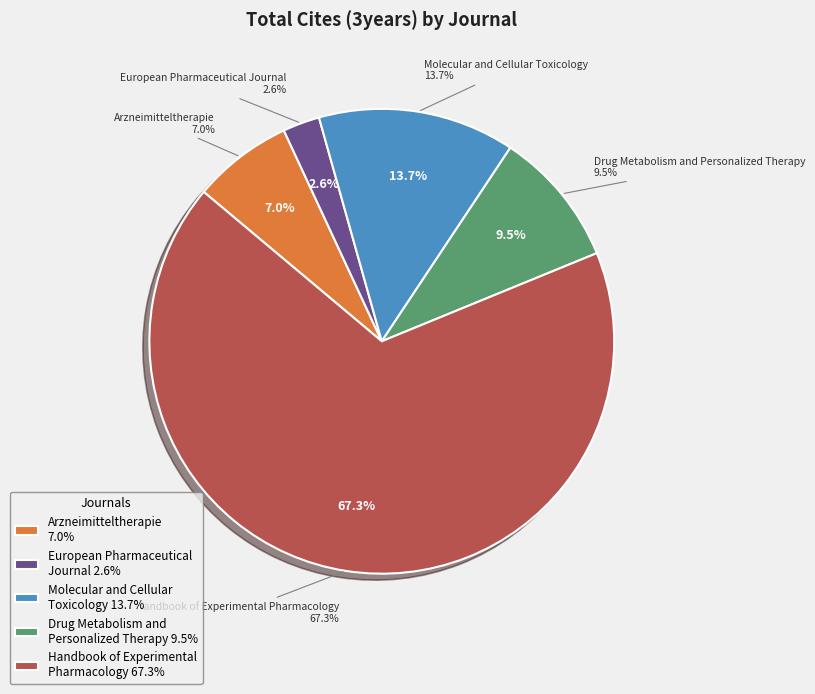

Is it true that Molecular and Cellular Toxicology is 14% of the pie?

True